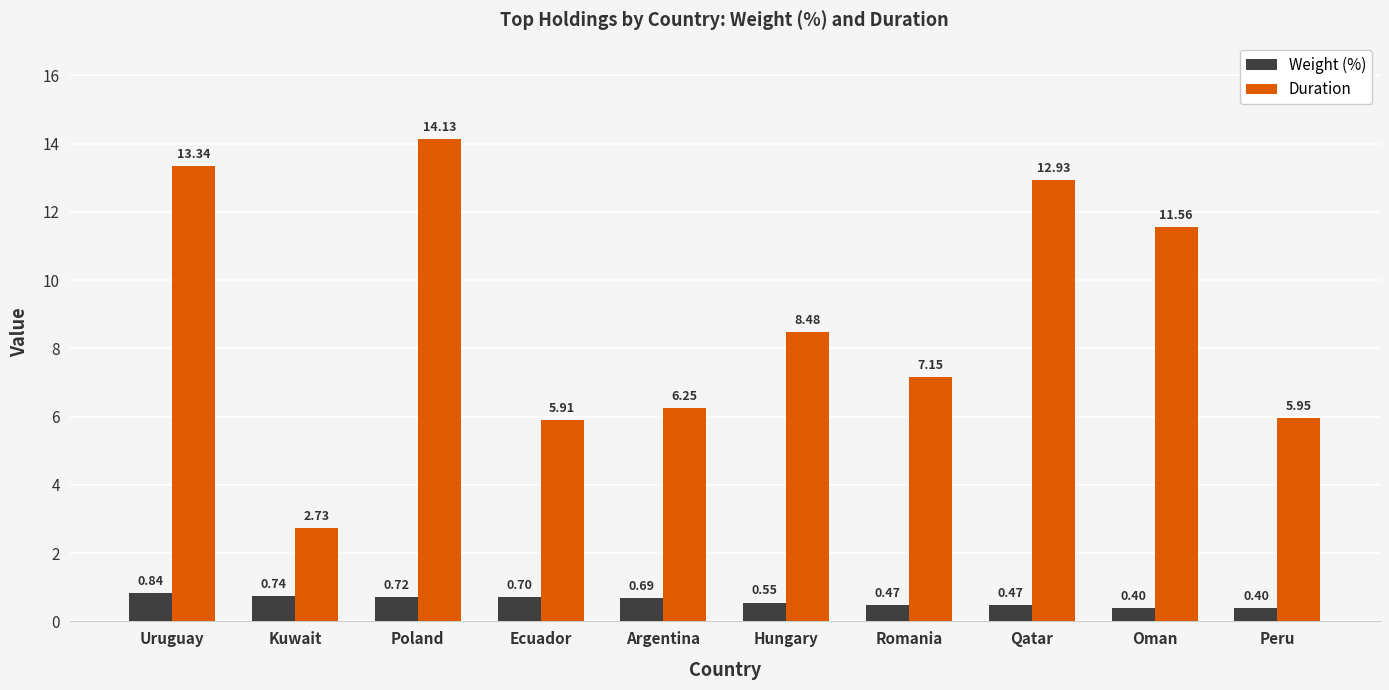

What is the difference between the maximum and minimum values in the Duration series?

11.4